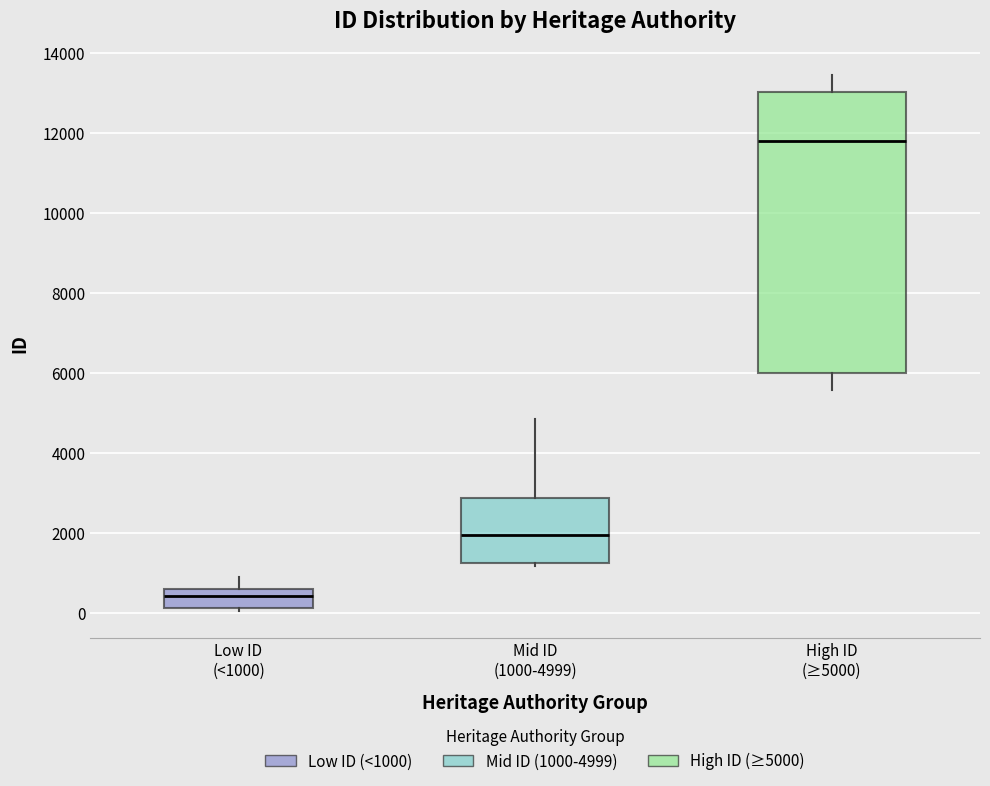

Which box's median line is the highest?

High ID (≥5000)